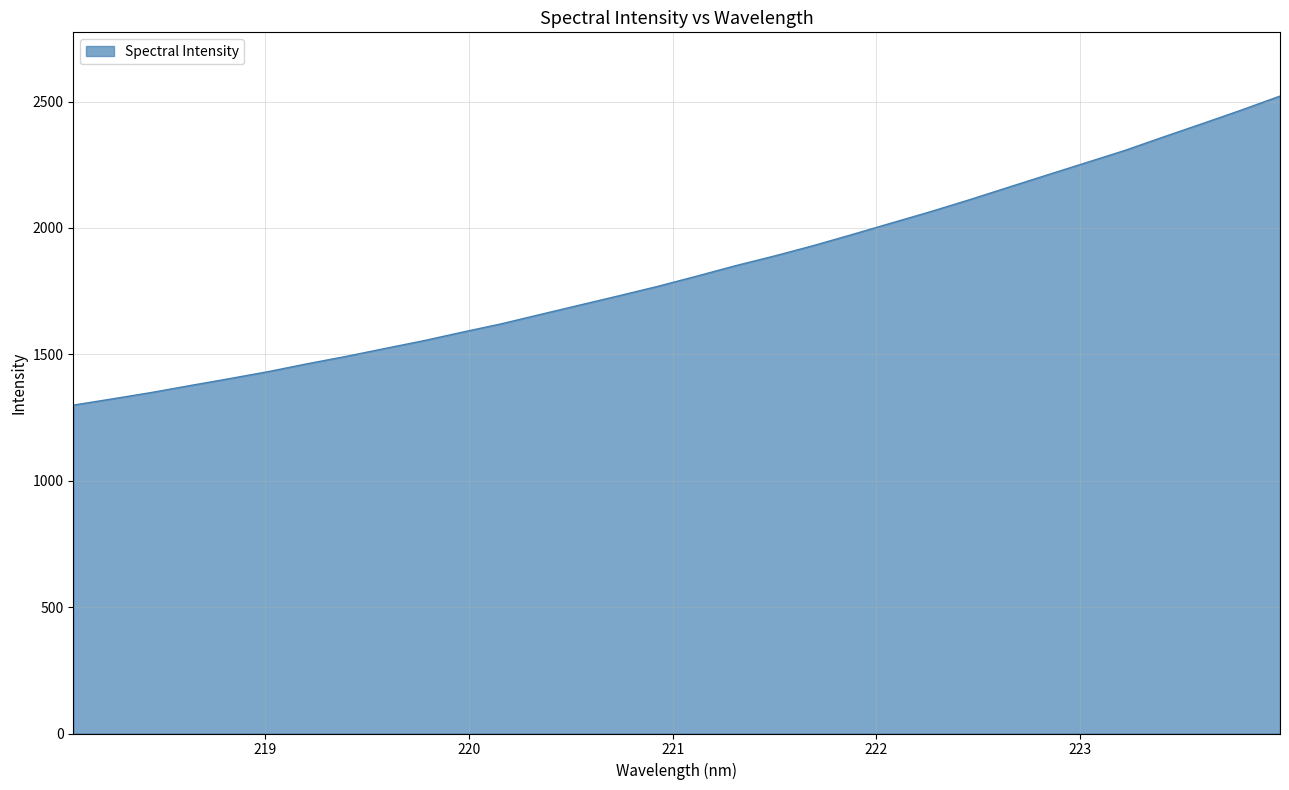

What is the smallest value displayed?

1299.2